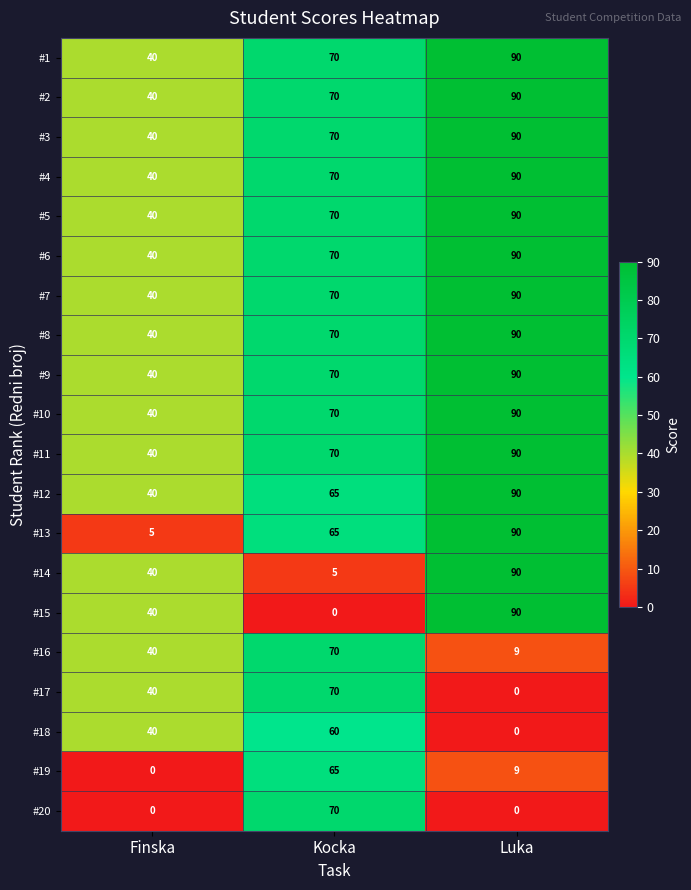

The value of #7 at Finska is 16. True or false?

False